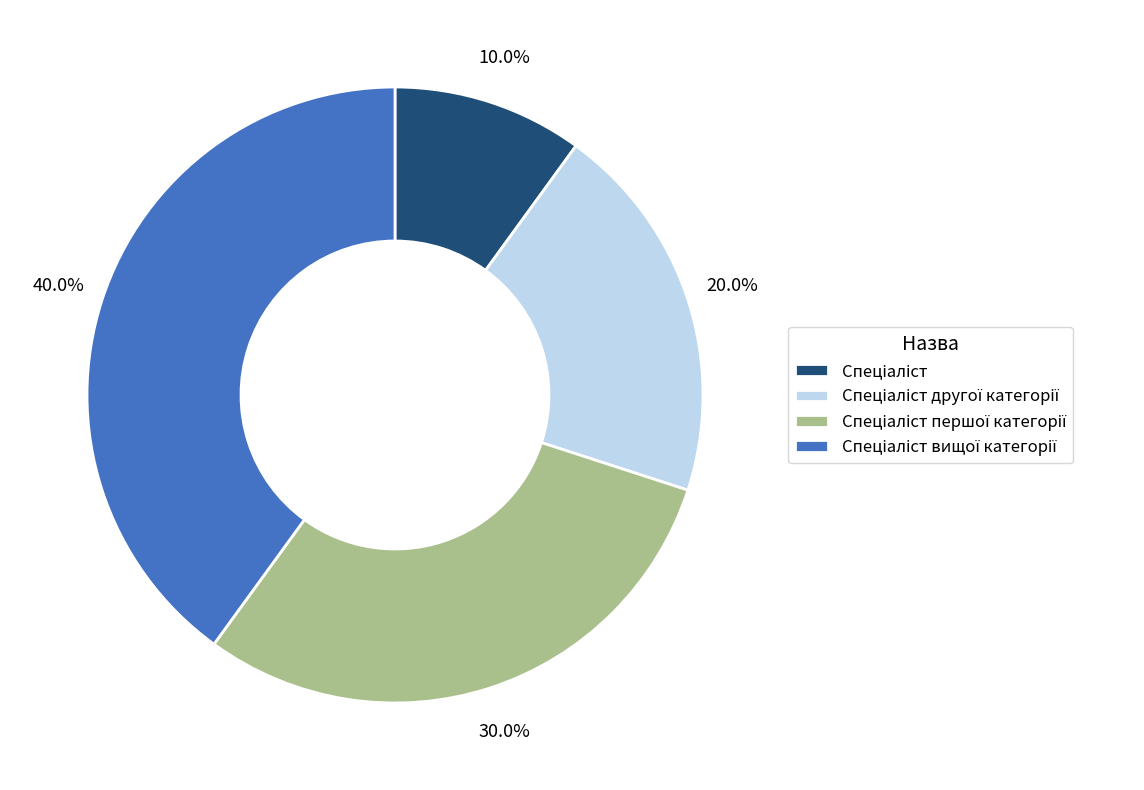

Is there a majority slice in this chart?

No